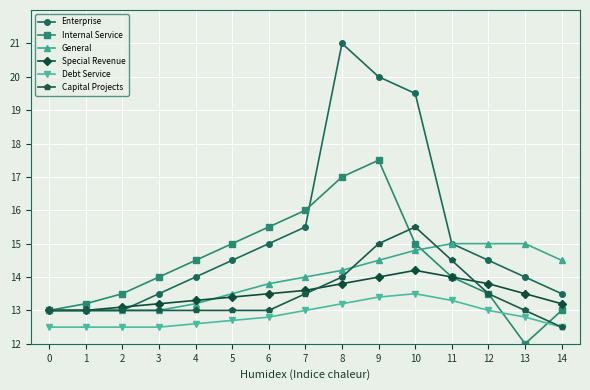

True or false: Debt Service and Internal Service intersect in this chart.

True